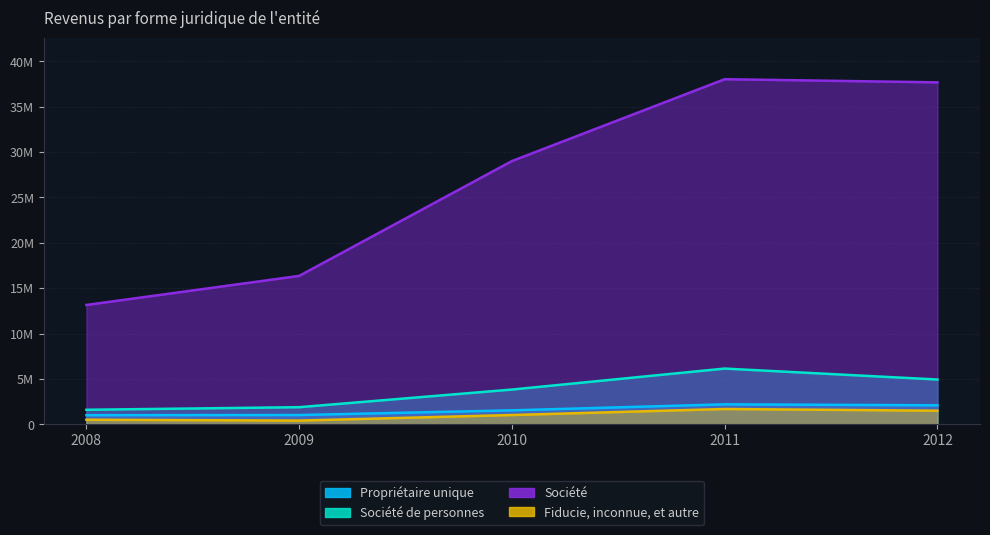

Which series has the largest range (max minus min)?

Société